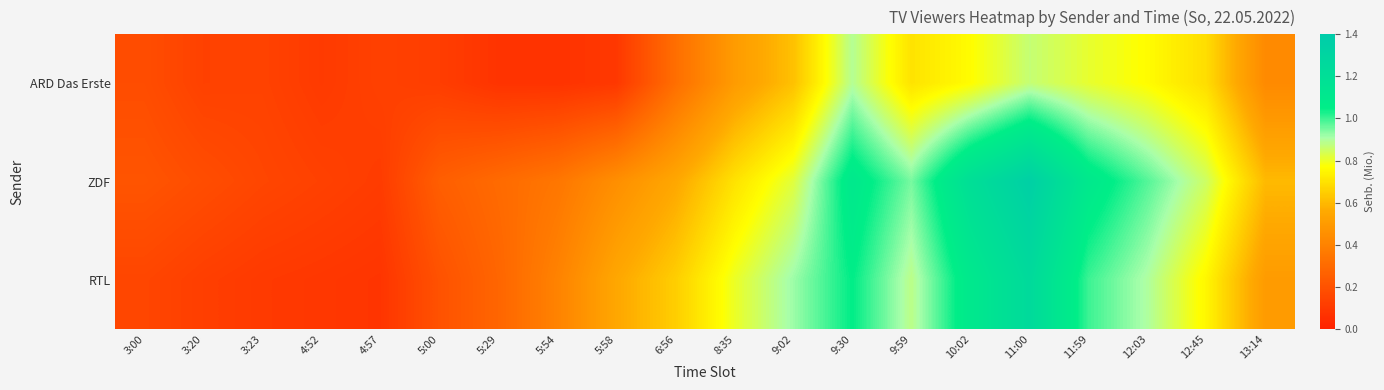

Count the number of categories in the chart.

20